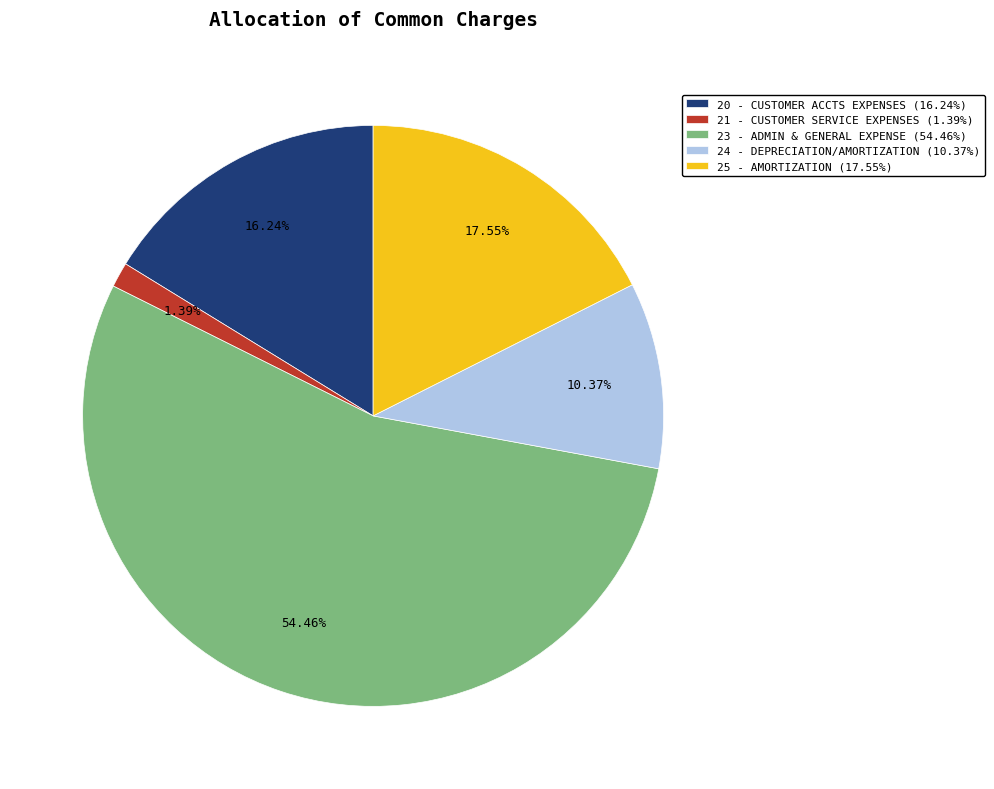

What is the ratio of the value at 20 - CUSTOMER ACCTS EXPENSES (16.24%) to the value at 24 - DEPRECIATION/AMORTIZATION (10.37%)?

1.6